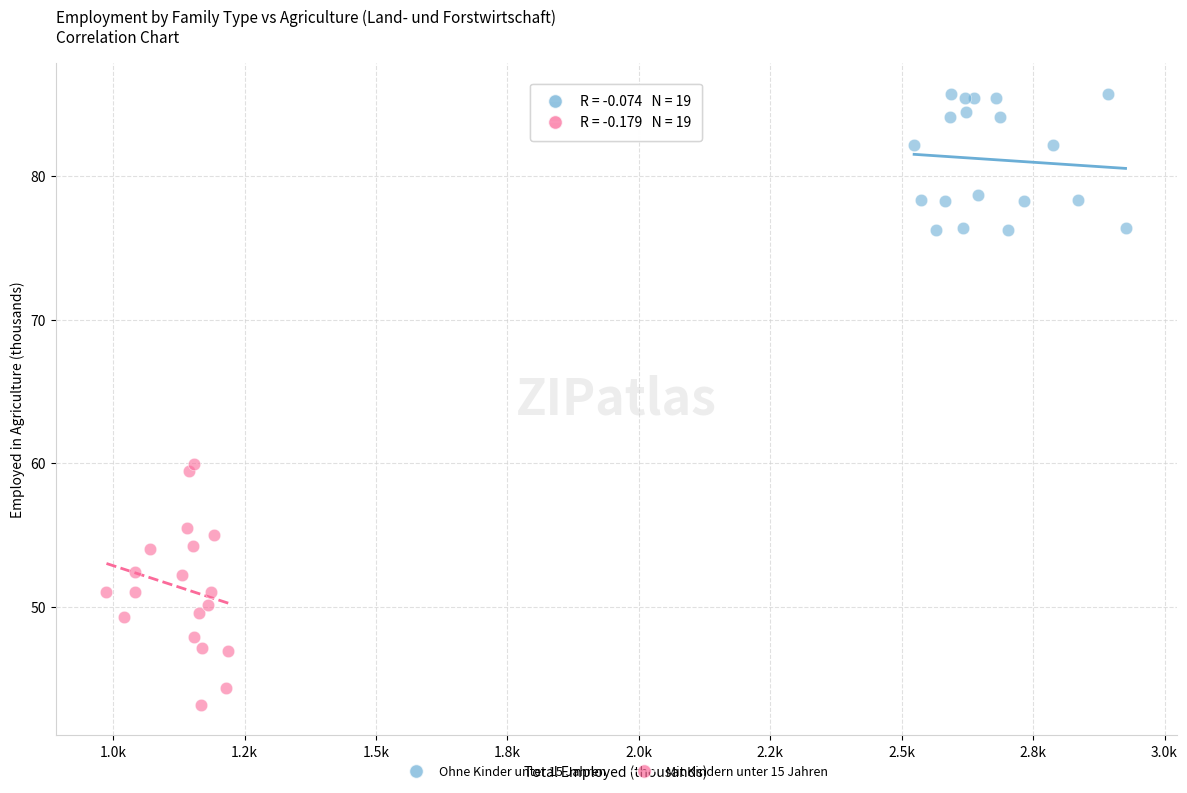

Which series has the largest Y range (max minus min)?

Mit Kindern unter 15 Jahren